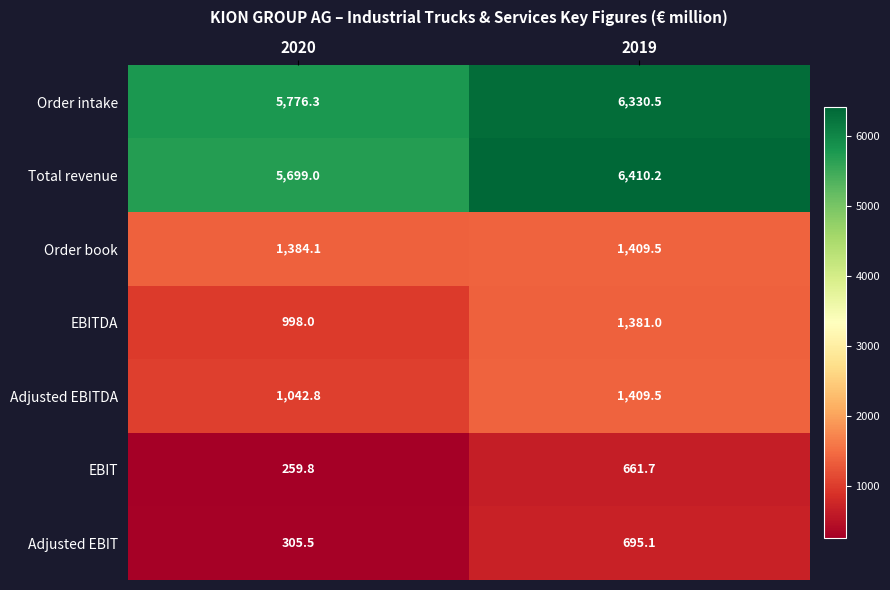

How many data points in EBIT are above 661?

1